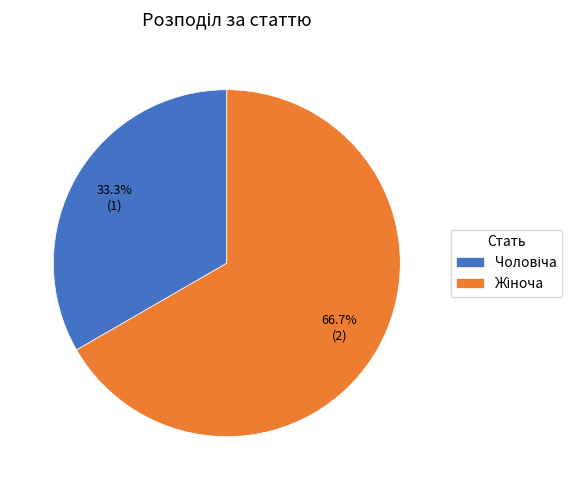

How many segments does this pie chart have?

2